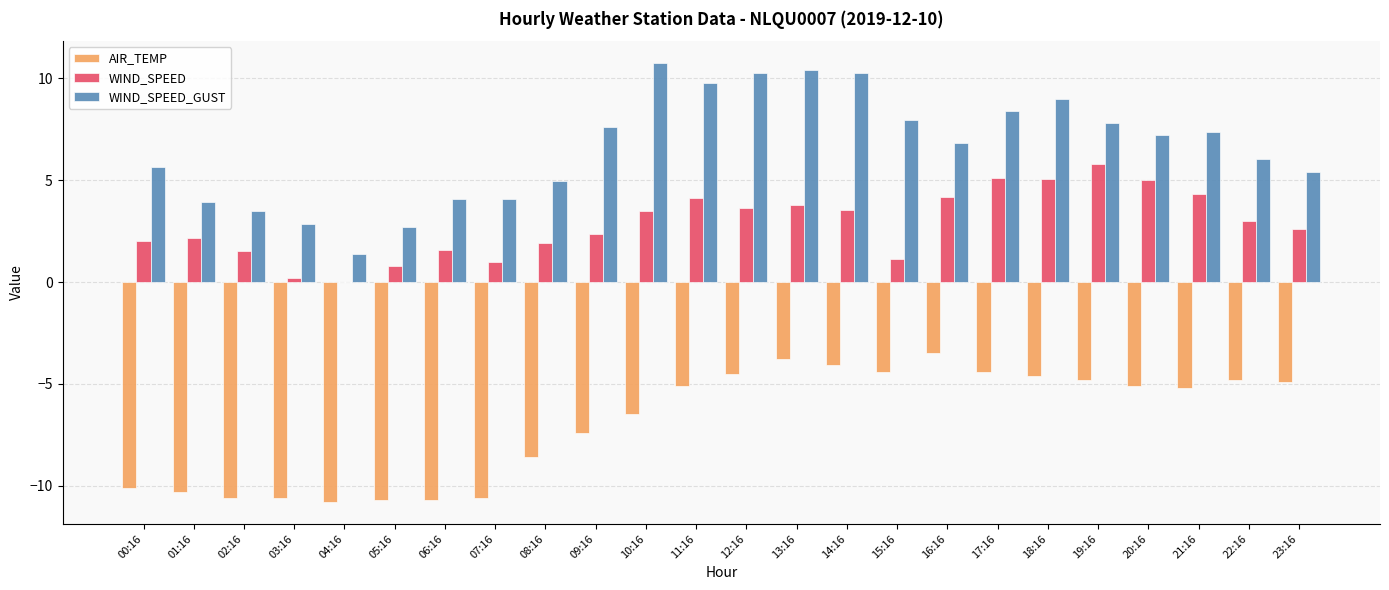

True or false: AIR_TEMP has a value of -6.5 at 10:16.

True